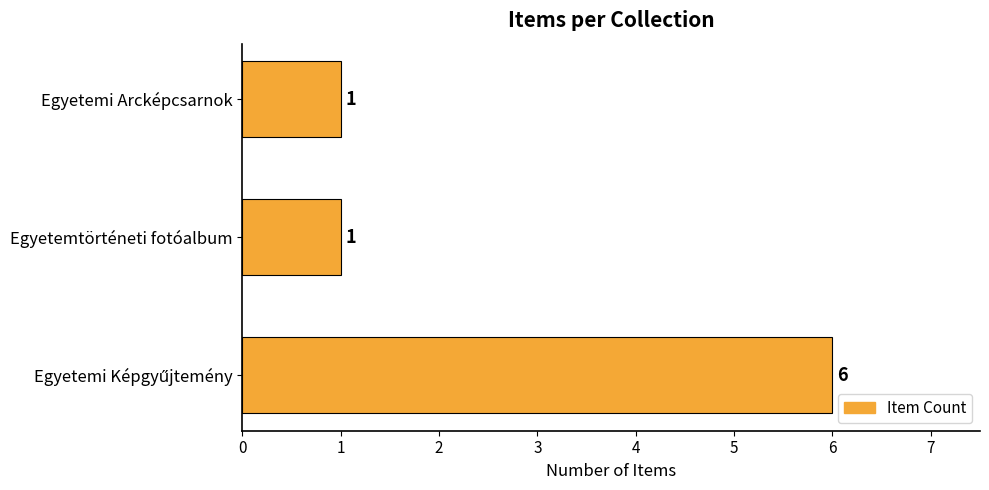

The value at Egyetemtörténeti fotóalbum is 0. True or false?

False